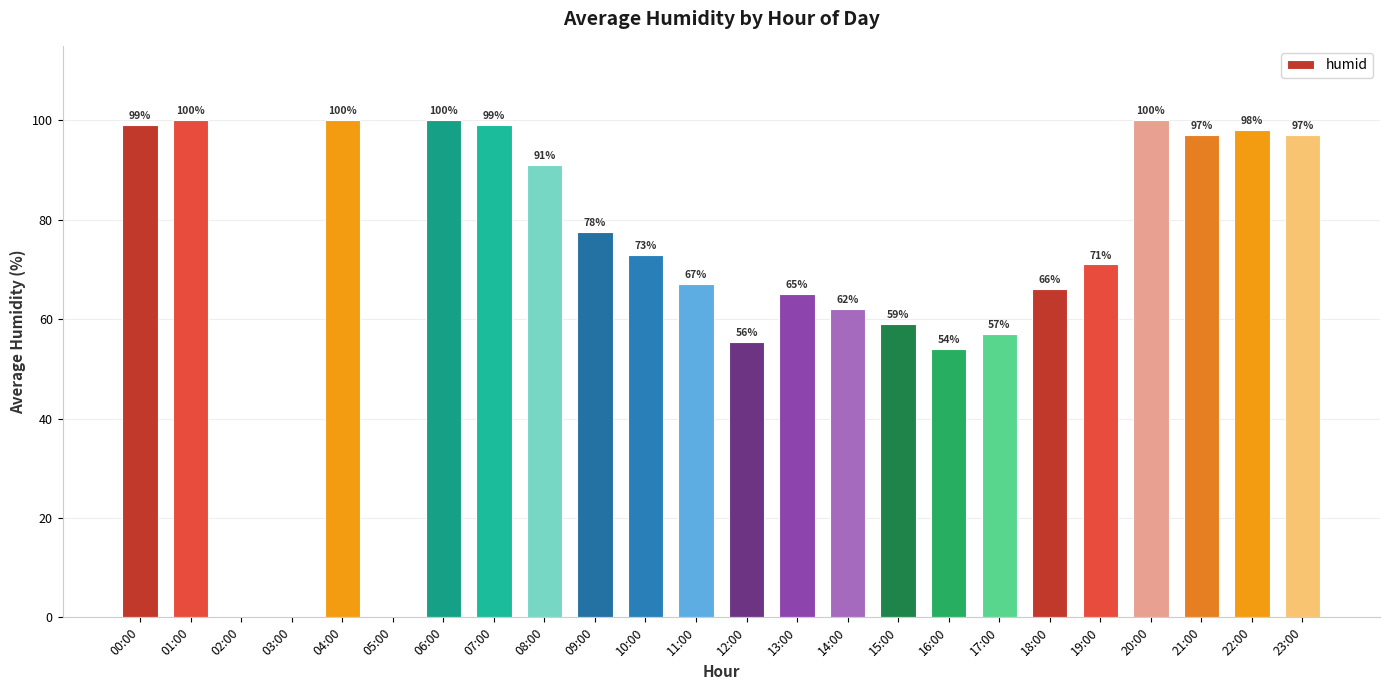

The value at 06:00 is 62.1. True or false?

False